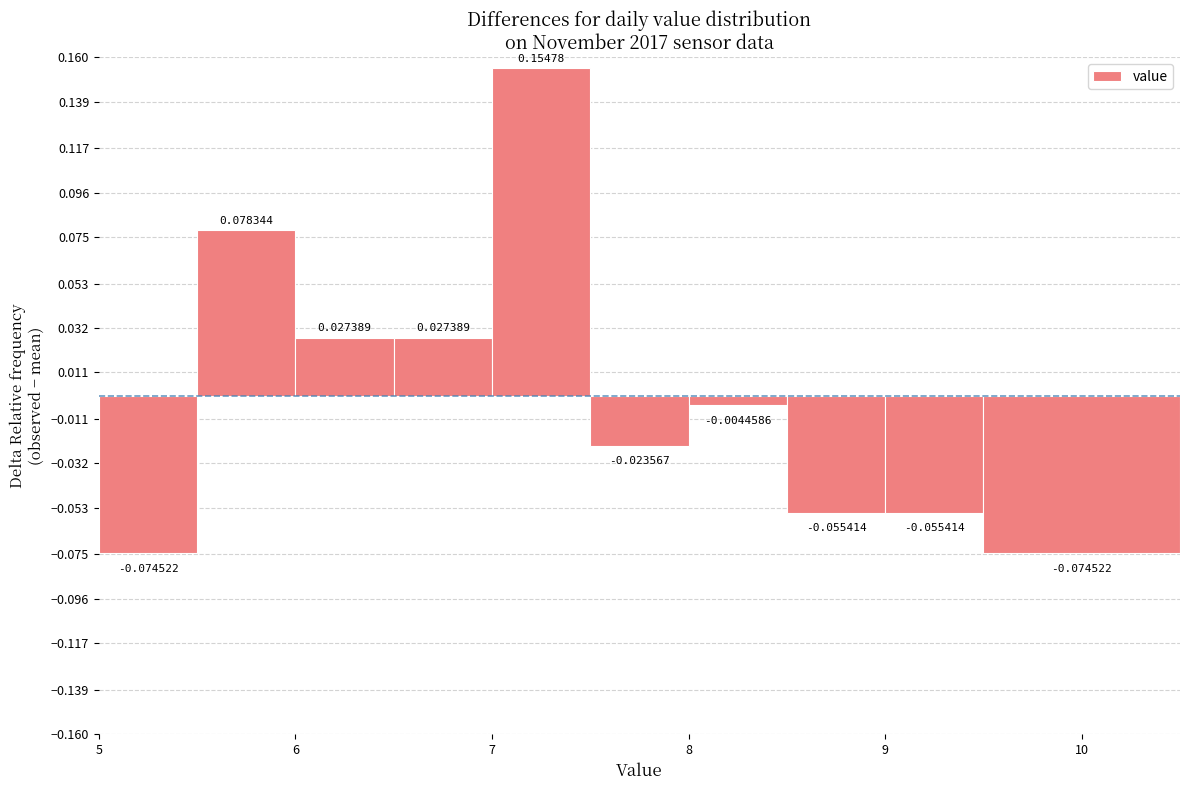

Reading left to right, transcribe this chart: for each bar, give the range it covers on the x-axis and its height.

5.0 to 5.5: -0.0745223
5.5 to 6.0: 0.0783439
6.0 to 6.5: 0.0273885
6.5 to 7.0: 0.0273885
7.0 to 7.5: 0.1547771
7.5 to 8.0: -0.0235669
8.0 to 8.5: -0.0044586
8.5 to 9.0: -0.0554140
9.0 to 9.5: -0.0554140
9.5 to 10.5: -0.0745223